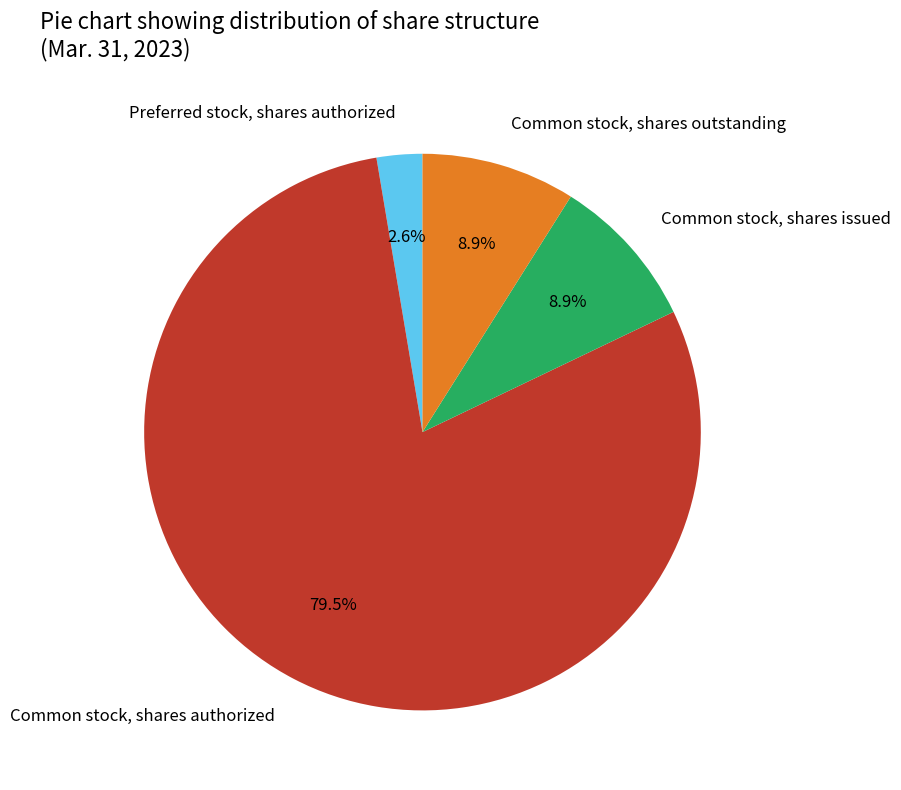

To the nearest percent, what is the combined percentage of Common stock, shares issued and Common stock, shares authorized?

88%